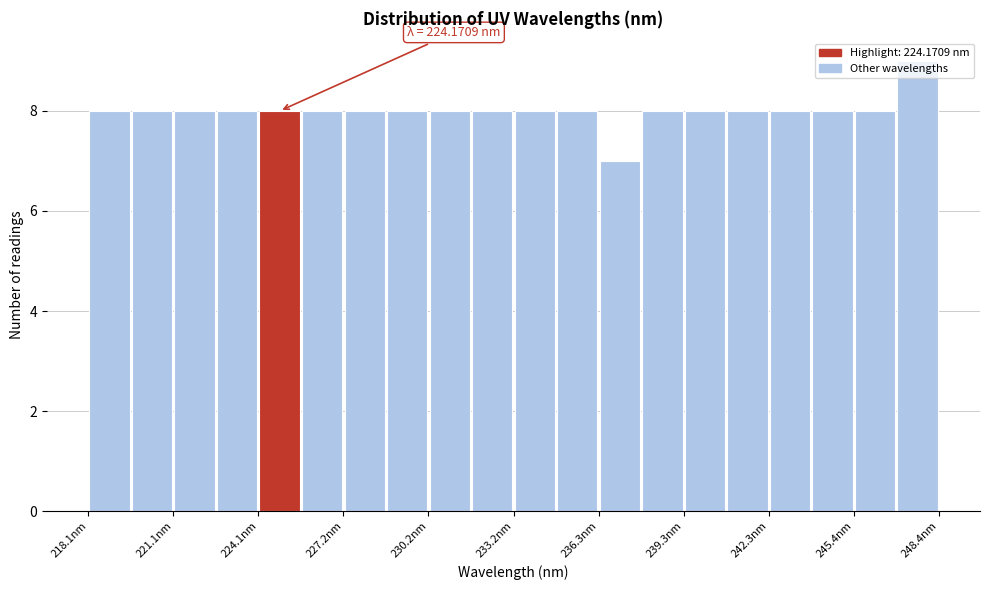

Read against the x-axis, roughly where is the centre of the tallest bar?

247.5